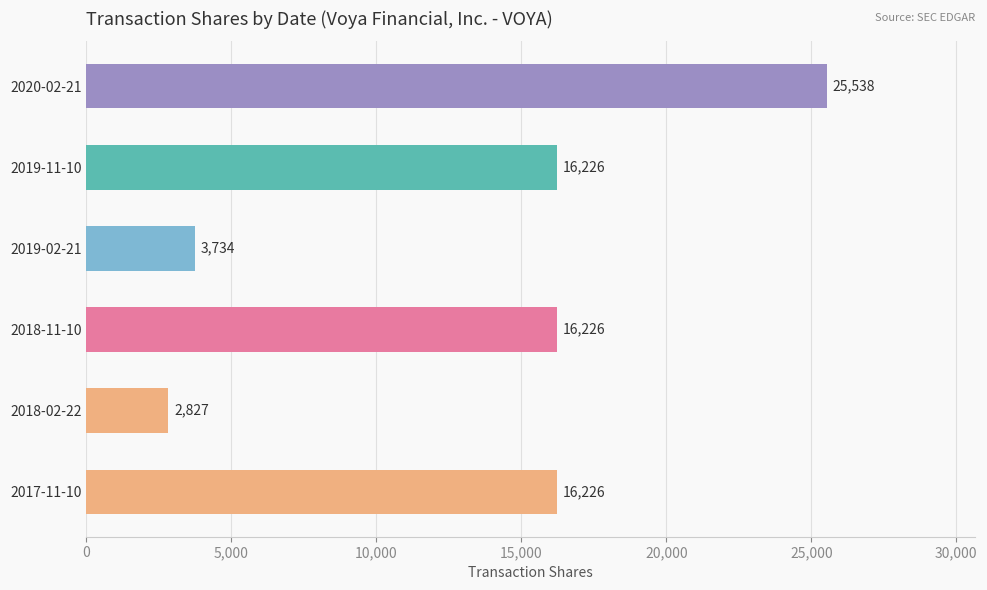

True or false: the data shows 3734 at 2019-02-21.

True